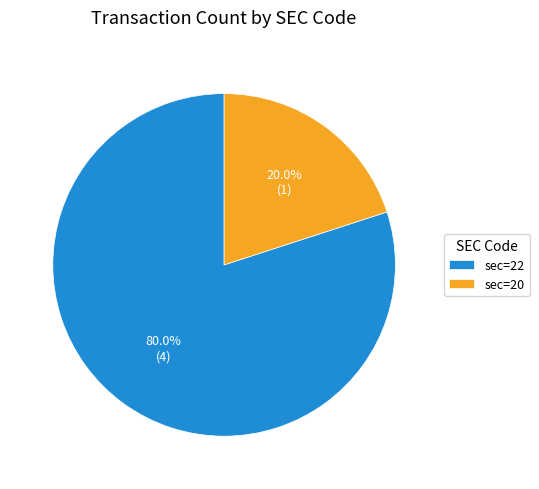

Is there any slice that represents more than half of the pie?

Yes